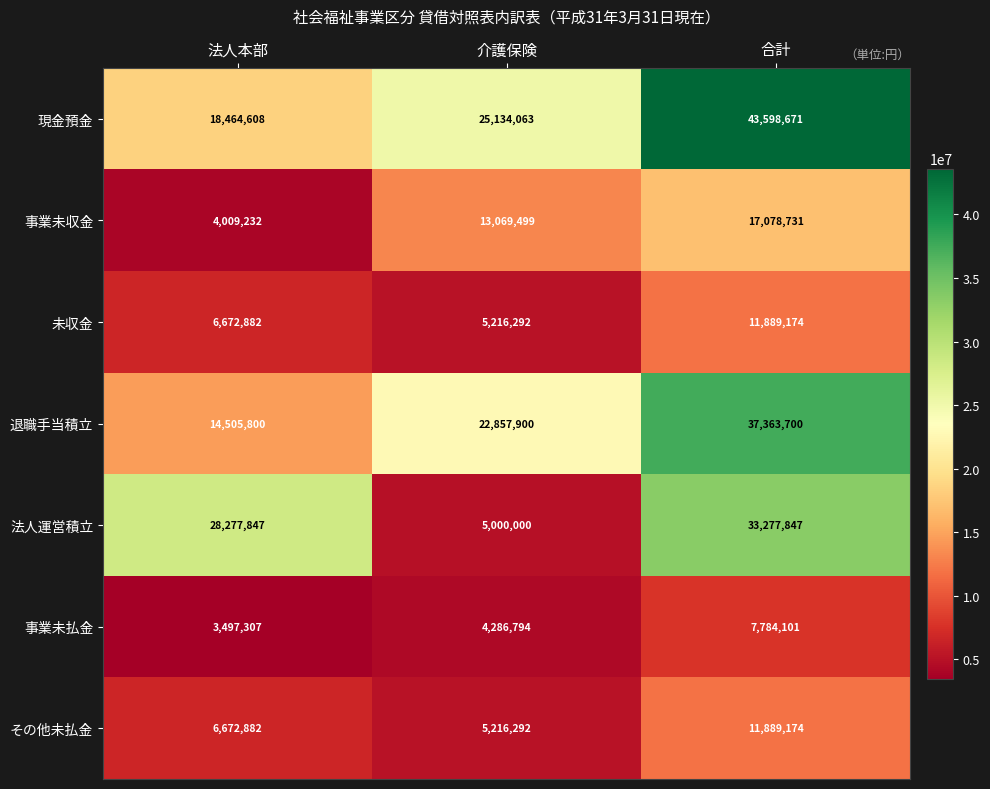

At which category is the sum across all series the highest?

合計